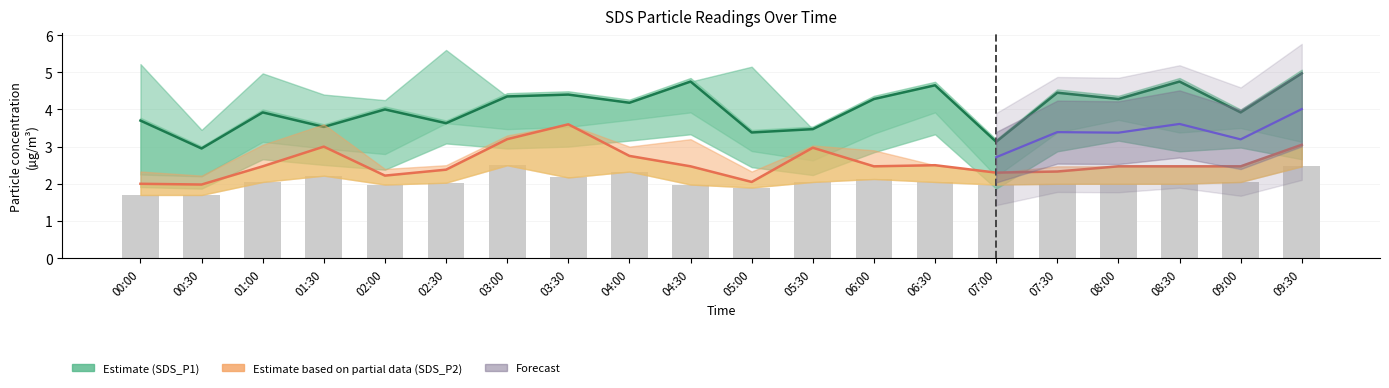

Is it true that the value at 00:30 is 0.6?

False